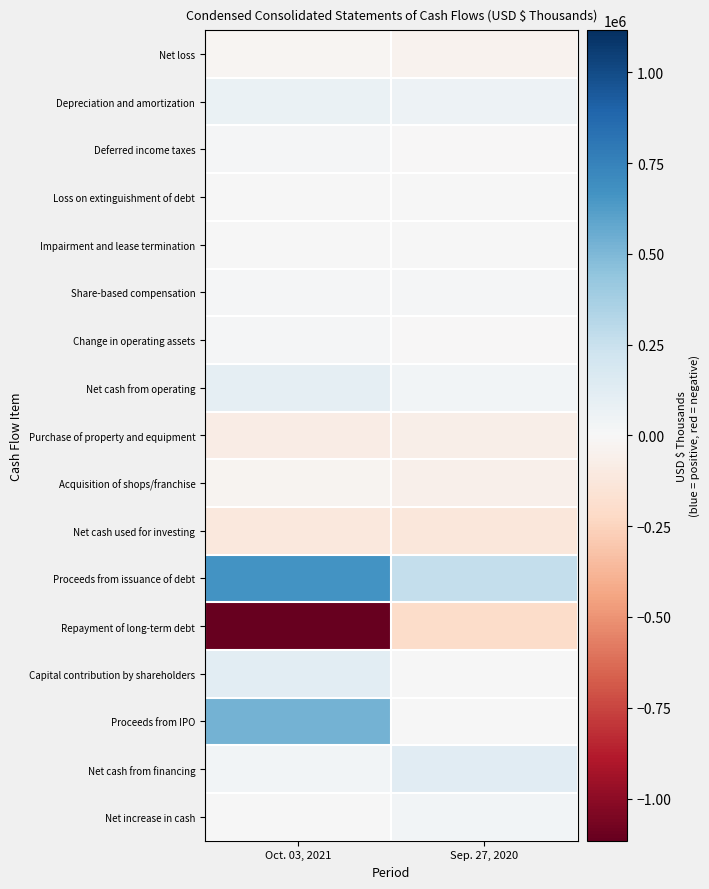

What is the difference between the highest and lowest values at Sep. 27, 2020?

470063